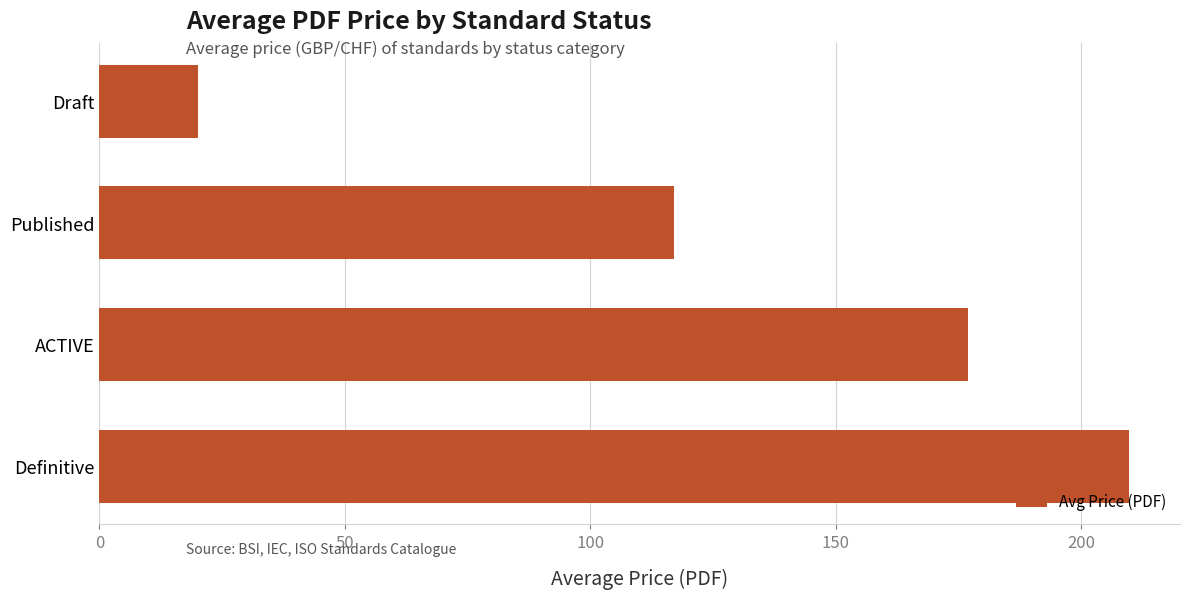

Where is the data nearest to the value 114?

Published